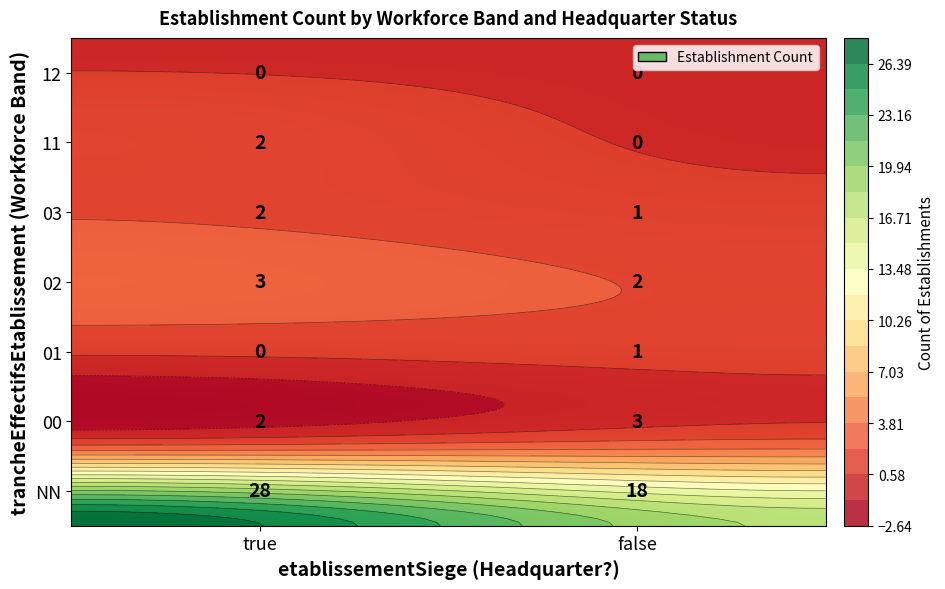

True or false: 02 has a value of 3 at true.

True